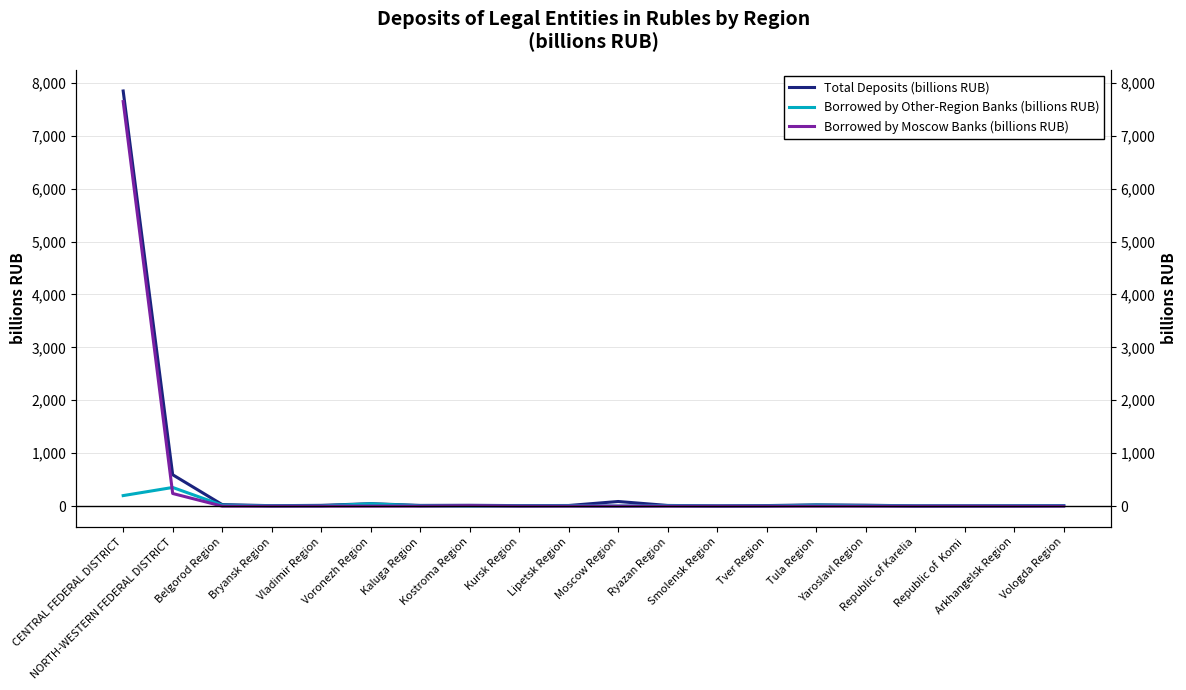

Reading left to right, transcribe all the data shown in this chart.

Total Deposits (billions RUB): CENTRAL FEDERAL DISTRICT=7843.7	NORTH-WESTERN FEDERAL DISTRICT=593.6	Belgorod Region=29.5	Bryansk Region=8.9	Vladimir Region=15.2	Voronezh Region=46.6	Kaluga Region=14.1	Kostroma Region=16.3	Kursk Region=10.1	Lipetsk Region=12.5	Moscow Region=88.0	Ryazan Region=13.2	Smolensk Region=5.8	Tver Region=10.9	Tula Region=24.7	Yaroslavl Region=18.0	Republic of Karelia=5.4	Republic of  Komi=5.9	Arkhangelsk Region=7.5	Vologda Region=11.8
Borrowed by Other-Region Banks (billions RUB): CENTRAL FEDERAL DISTRICT=199.5	NORTH-WESTERN FEDERAL DISTRICT=353.1	Belgorod Region=18.5	Bryansk Region=5.5	Vladimir Region=4.9	Voronezh Region=44.7	Kaluga Region=7.8	Kostroma Region=1.6	Kursk Region=4.8	Lipetsk Region=7.1	Moscow Region=2.2	Ryazan Region=8.4	Smolensk Region=3.1	Tver Region=4.4	Tula Region=18.6	Yaroslavl Region=9.8	Republic of Karelia=4.7	Republic of  Komi=4.1	Arkhangelsk Region=5.9	Vologda Region=7.5
Borrowed by Moscow Banks (billions RUB): CENTRAL FEDERAL DISTRICT=7644.1	NORTH-WESTERN FEDERAL DISTRICT=239.2	Belgorod Region=0.5	Bryansk Region=0.0	Vladimir Region=0.1	Voronezh Region=0.0	Kaluga Region=0.6	Kostroma Region=7.4	Kursk Region=0.7	Lipetsk Region=0.5	Moscow Region=0.1	Ryazan Region=0.2	Smolensk Region=0.0	Tver Region=0.0	Tula Region=0.0	Yaroslavl Region=0.4	Republic of Karelia=0.0	Republic of  Komi=0.9	Arkhangelsk Region=0.0	Vologda Region=0.7